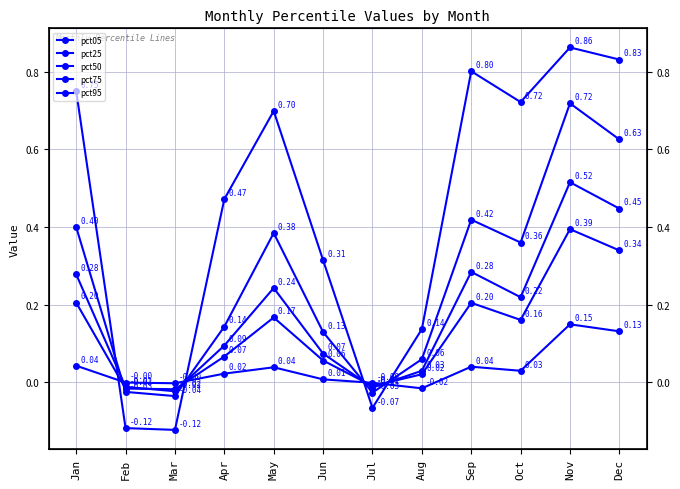

Reading left to right, what are all the values shown in this chart?

pct05: 0.0	-0.0	-0.0	0.0	0.0	0.0	-0.0	-0.0	0.0	0.0	0.1	0.1
pct25: 0.2	-0.0	-0.0	0.1	0.2	0.1	-0.0	0.0	0.2	0.2	0.4	0.3
pct50: 0.3	-0.0	-0.0	0.1	0.2	0.1	-0.0	0.0	0.3	0.2	0.5	0.4
pct75: 0.4	-0.0	-0.0	0.1	0.4	0.1	-0.0	0.1	0.4	0.4	0.7	0.6
pct95: 0.8	-0.1	-0.1	0.5	0.7	0.3	-0.1	0.1	0.8	0.7	0.9	0.8